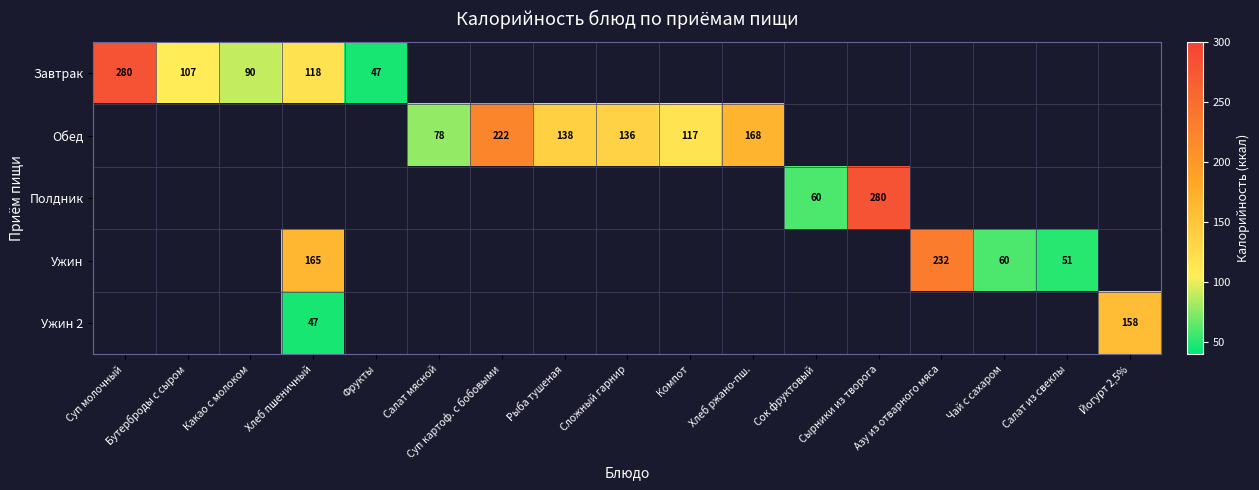

At how many categories does at least one series exceed 207?

4